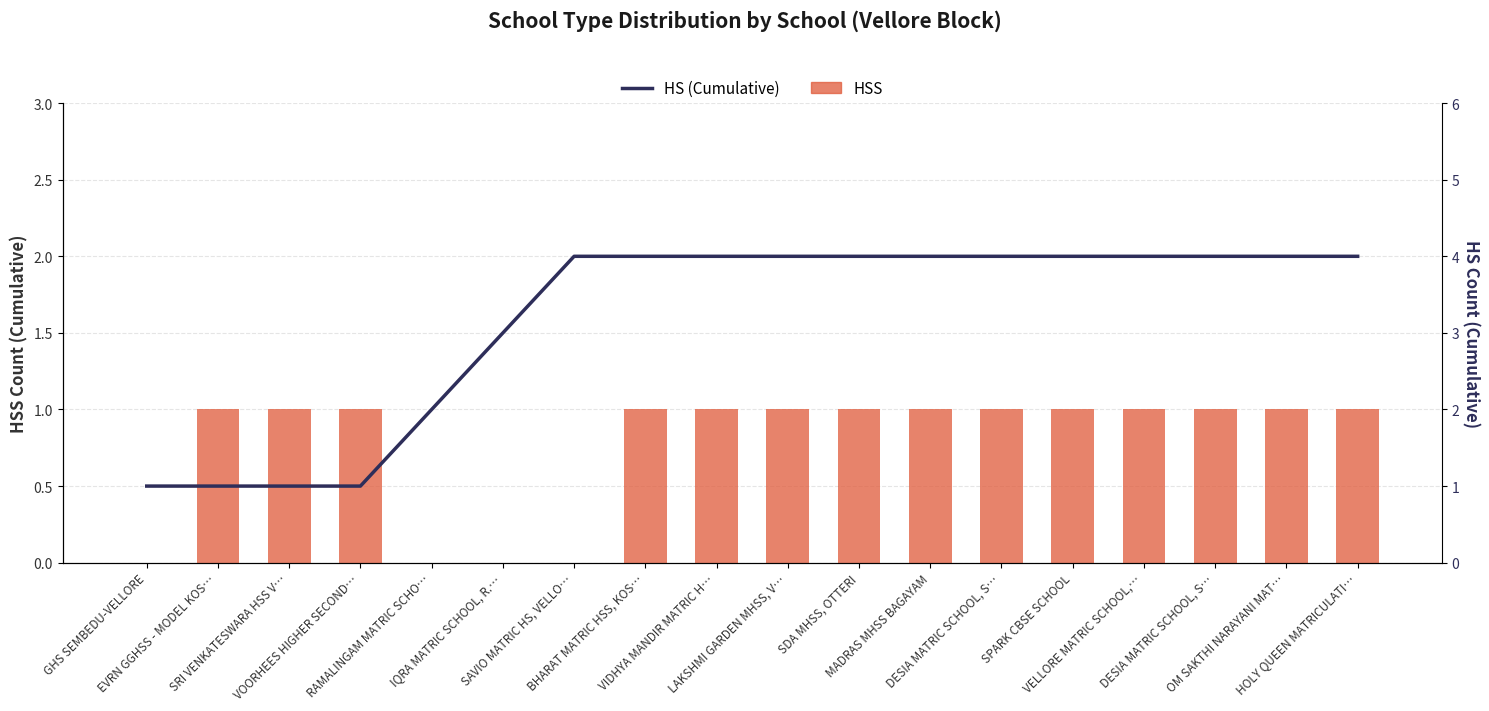

Which series changed the most between RAMALINGAM MATRIC SCHO… and IQRA MATRIC SCHOOL, R.…?

HS (Cumulative)